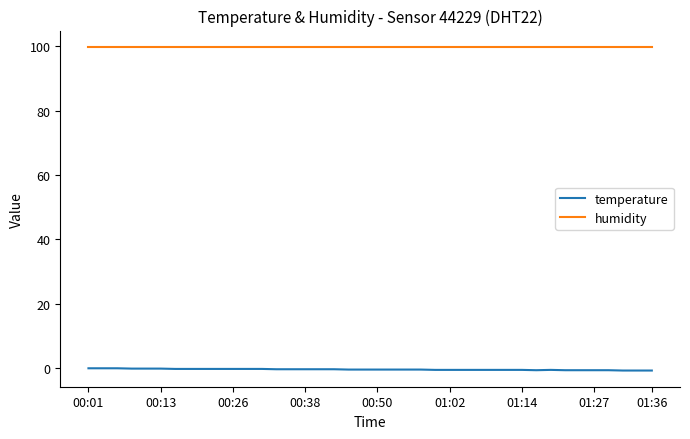

Rank the series by their maximum value, from lowest to highest.

temperature, humidity